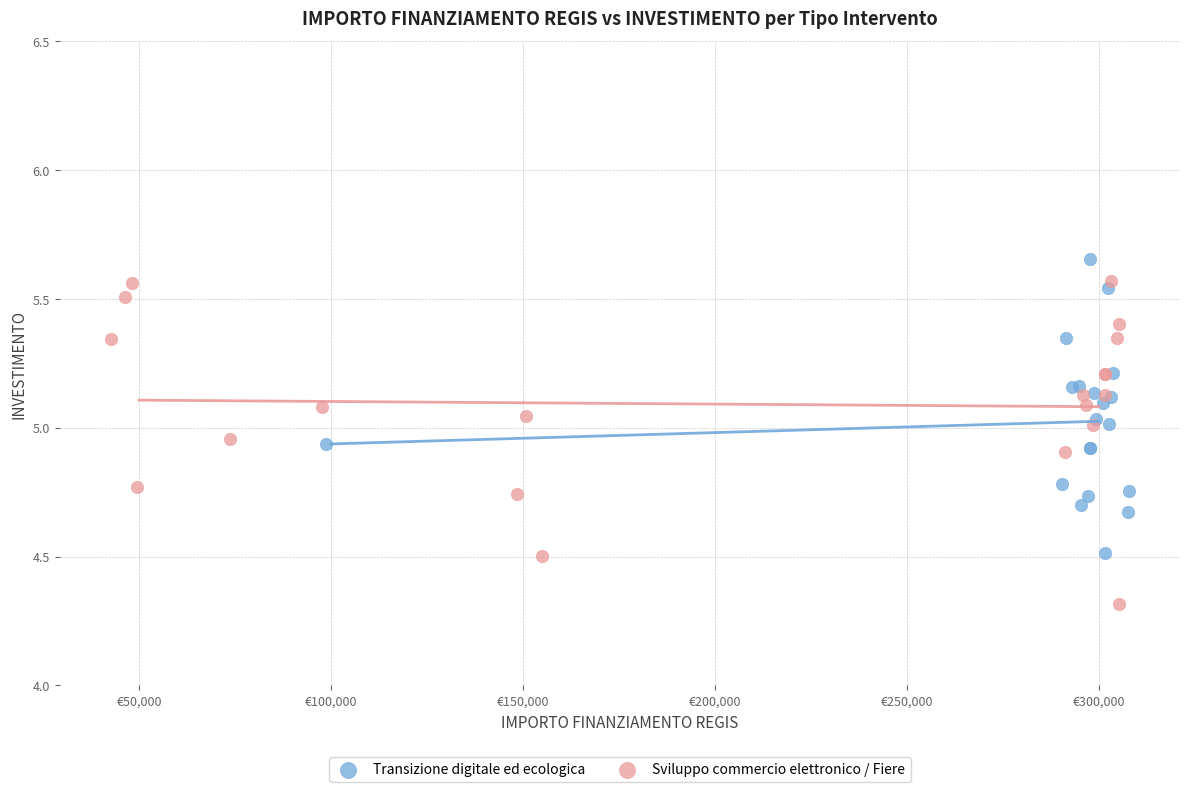

Which series reaches the minimum Y coordinate?

Sviluppo commercio elettronico / Fiere